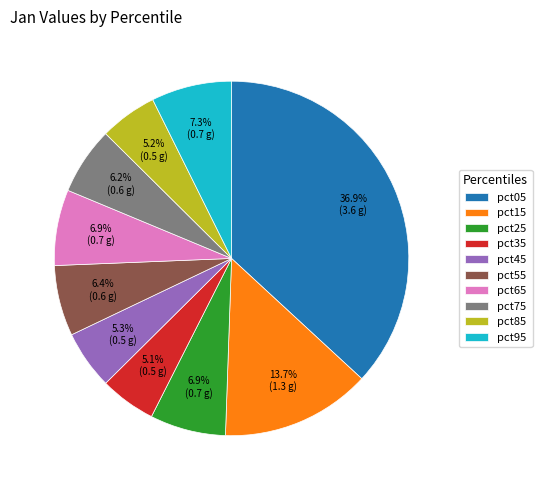

Is it true that pct55 is 6% of the pie?

True